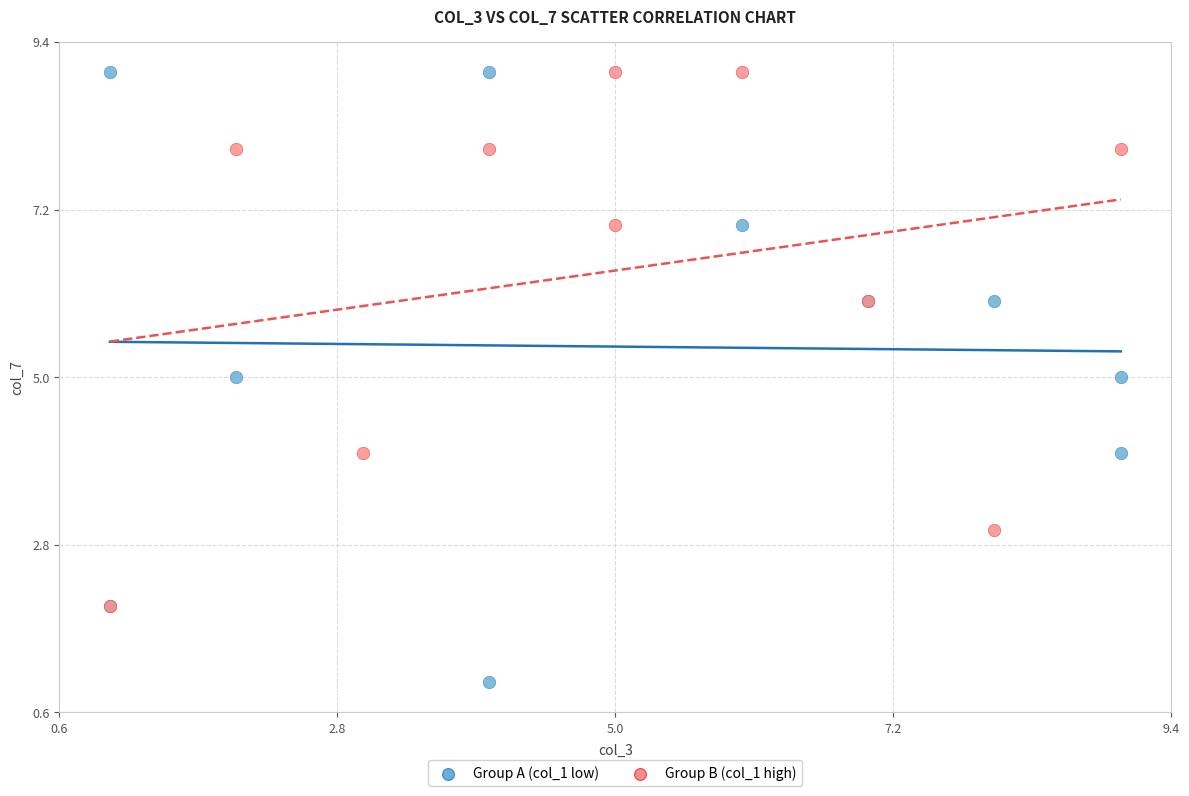

Which series reaches the minimum Y coordinate?

Group A (col_1 low)